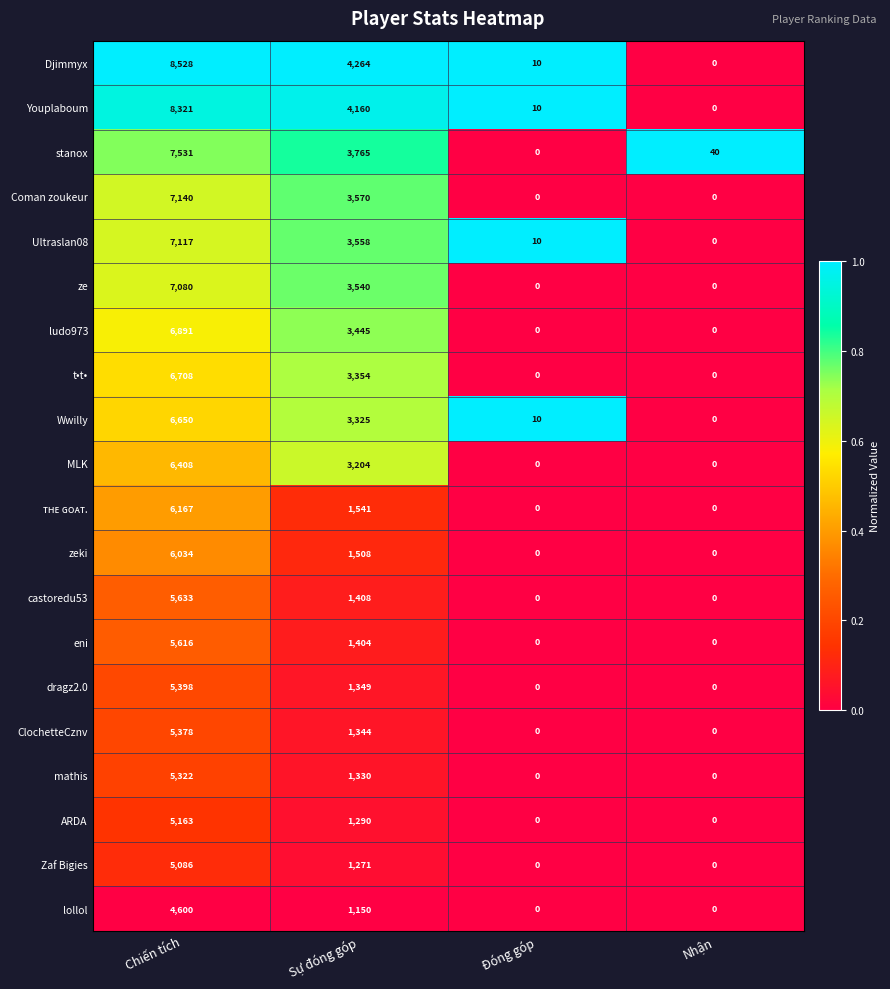

What is the maximum value shown in the chart?

8528